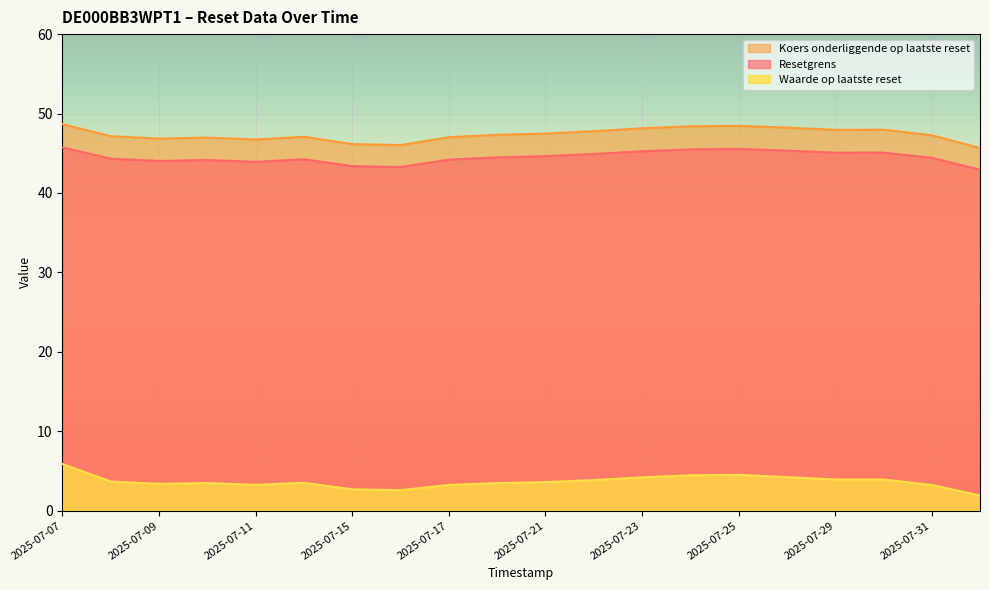

List the labels in order of Resetgrens value, smallest first.

2025-08-01, 2025-07-16, 2025-07-15, 2025-07-11, 2025-07-09, 2025-07-10, 2025-07-17, 2025-07-14, 2025-07-08, 2025-07-31, 2025-07-18, 2025-07-21, 2025-07-22, 2025-07-29, 2025-07-30, 2025-07-23, 2025-07-28, 2025-07-24, 2025-07-25, 2025-07-07